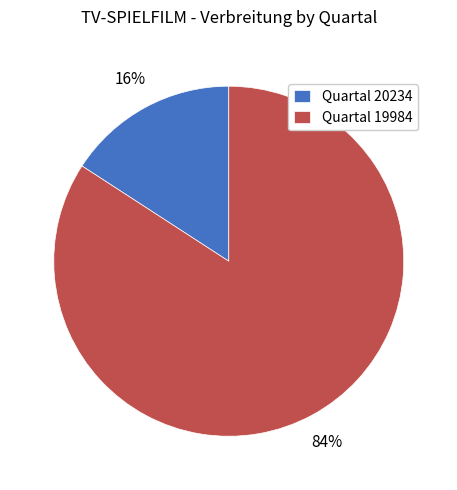

Which has a higher value, Quartal 20234 or Quartal 19984?

Quartal 19984